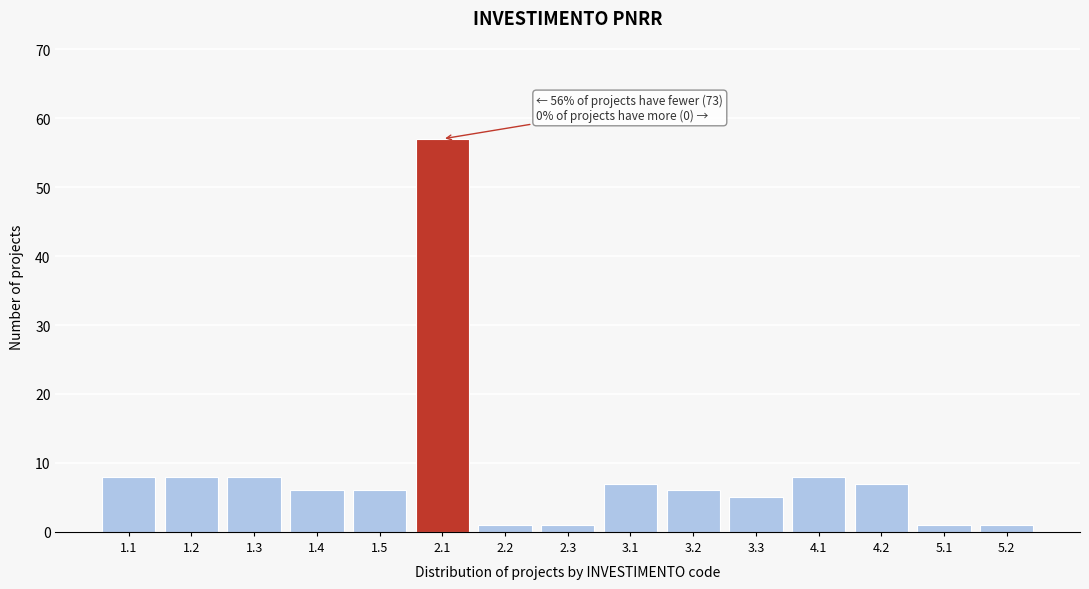

Reading left to right, list all the values displayed in this chart.

1.1=8	1.2=8	1.3=8	1.4=6	1.5=6	2.1=57	2.2=1	2.3=1	3.1=7	3.2=6	3.3=5	4.1=8	4.2=7	5.1=1	5.2=1